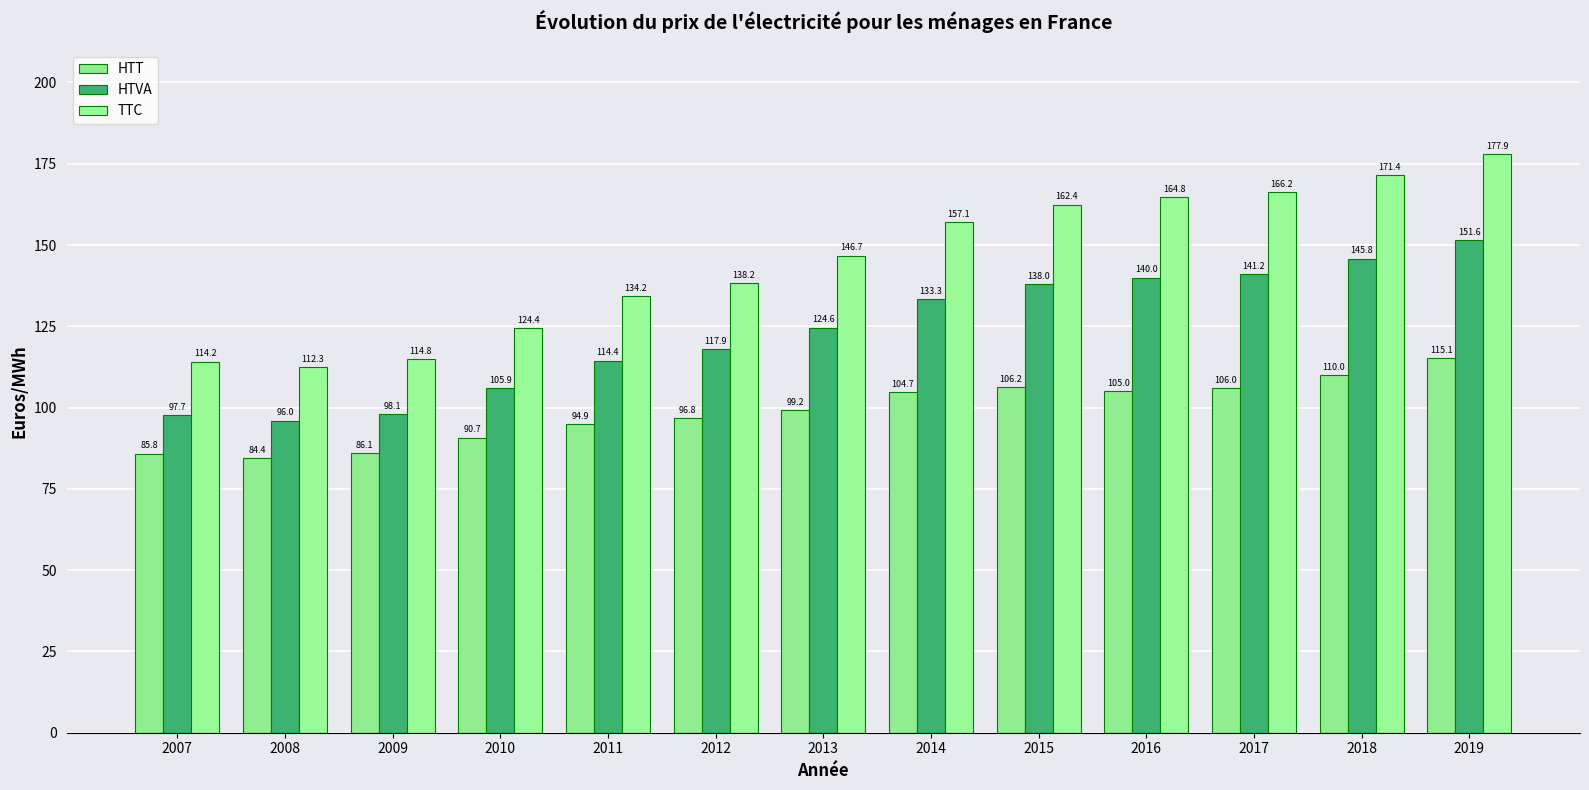

Where is HTVA nearest to the value 123?

2013